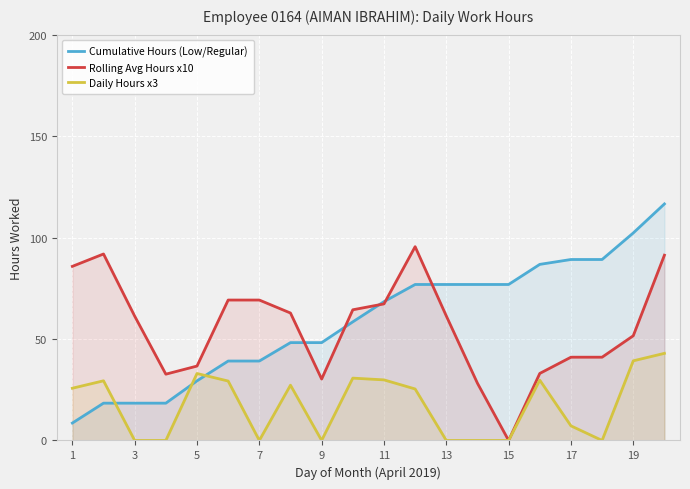

How many data points does each series have?

20